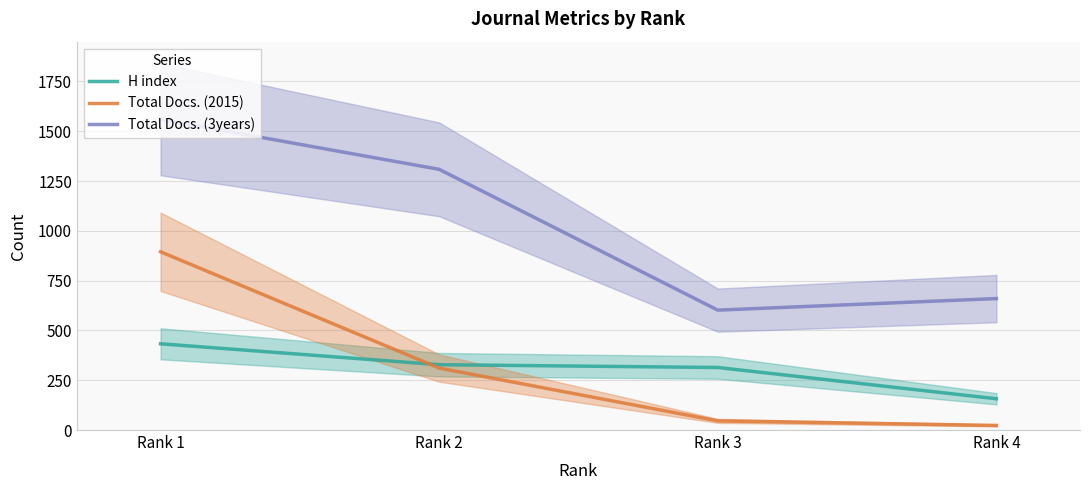

The H index series shows 301 at Rank 1. True or false?

False